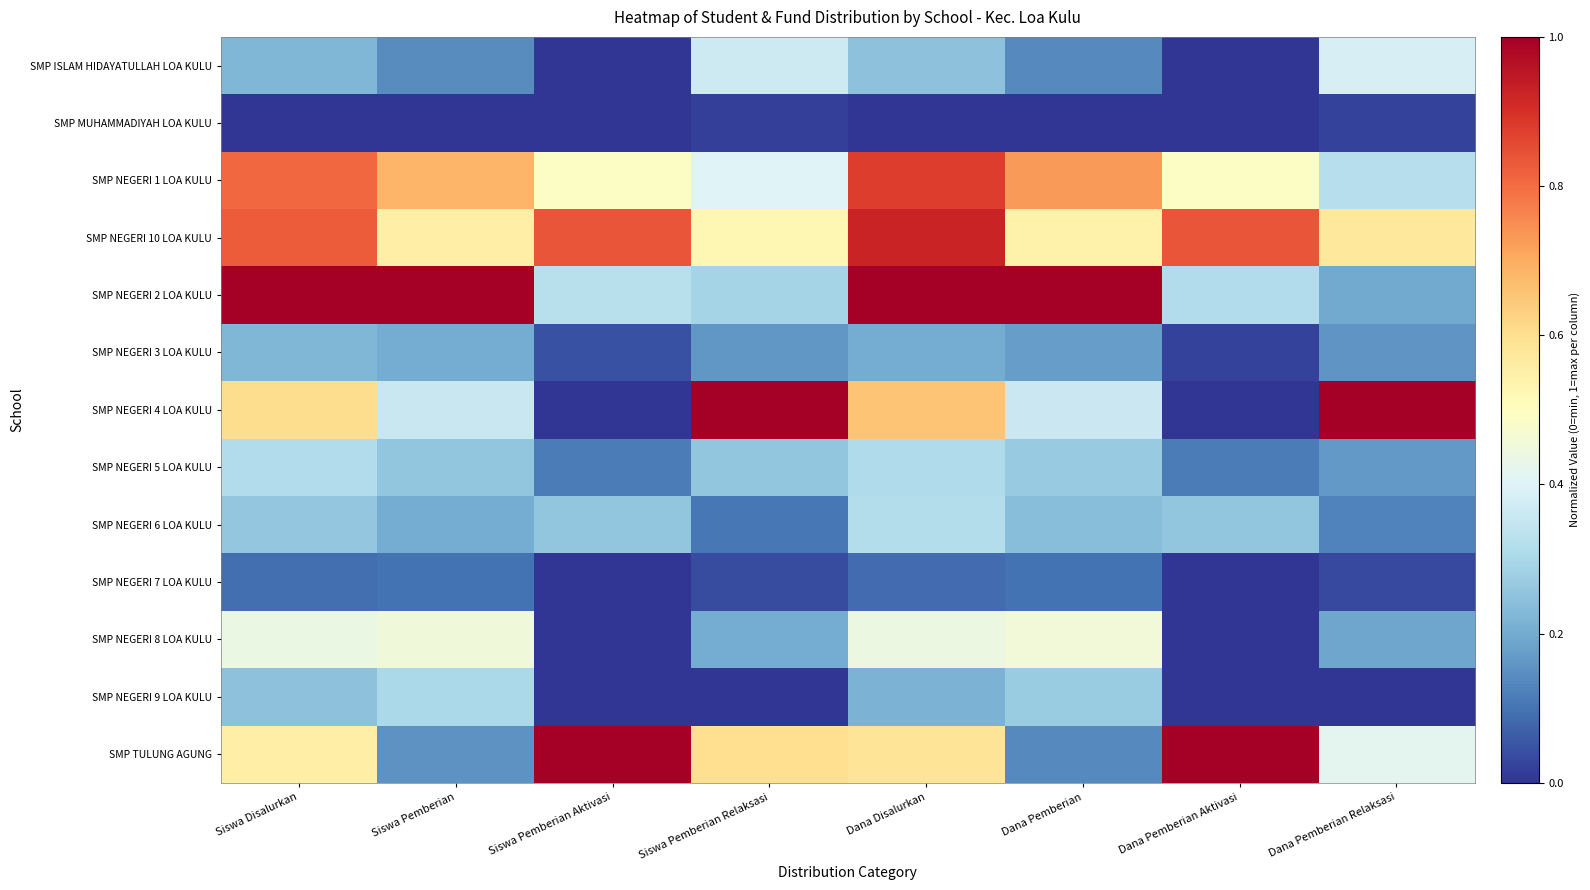

Which series changed the most between Siswa Disalurkan and Siswa Pemberian?

SMP TULUNG AGUNG